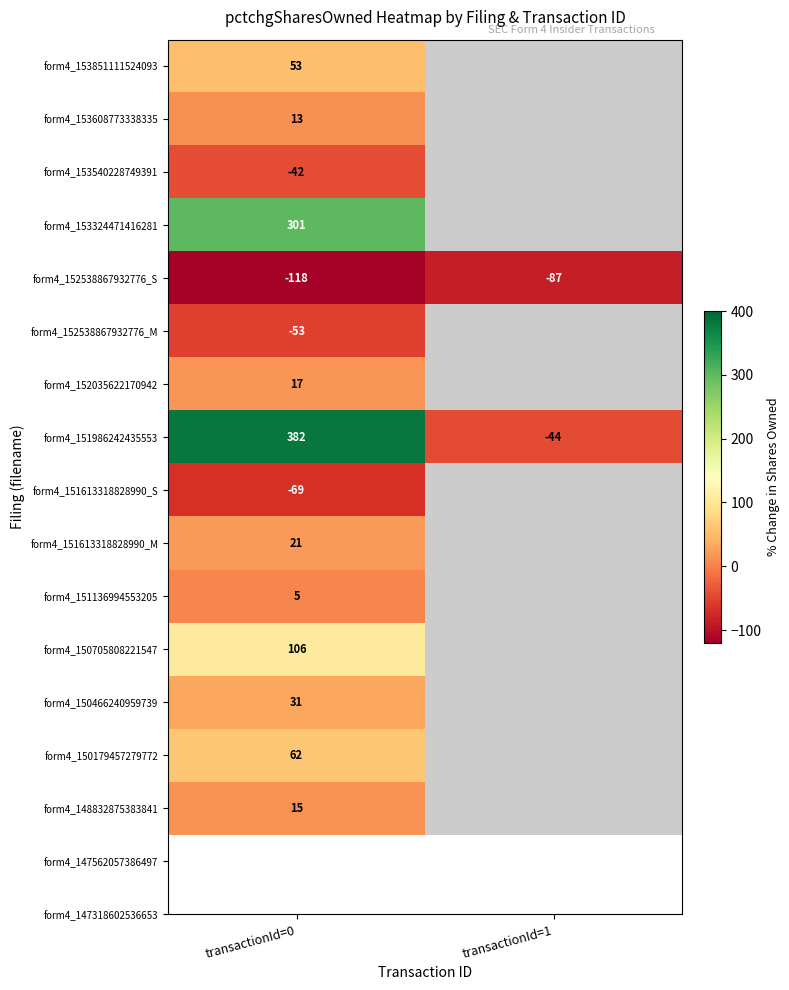

Which category has the lowest value across all series?

transactionId=0